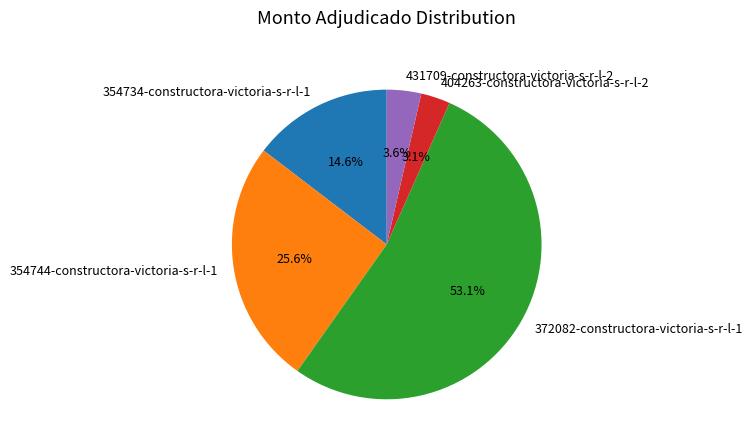

Does 372082-constructora-victoria-s-r-l-1 account for over 50% of the chart?

Yes